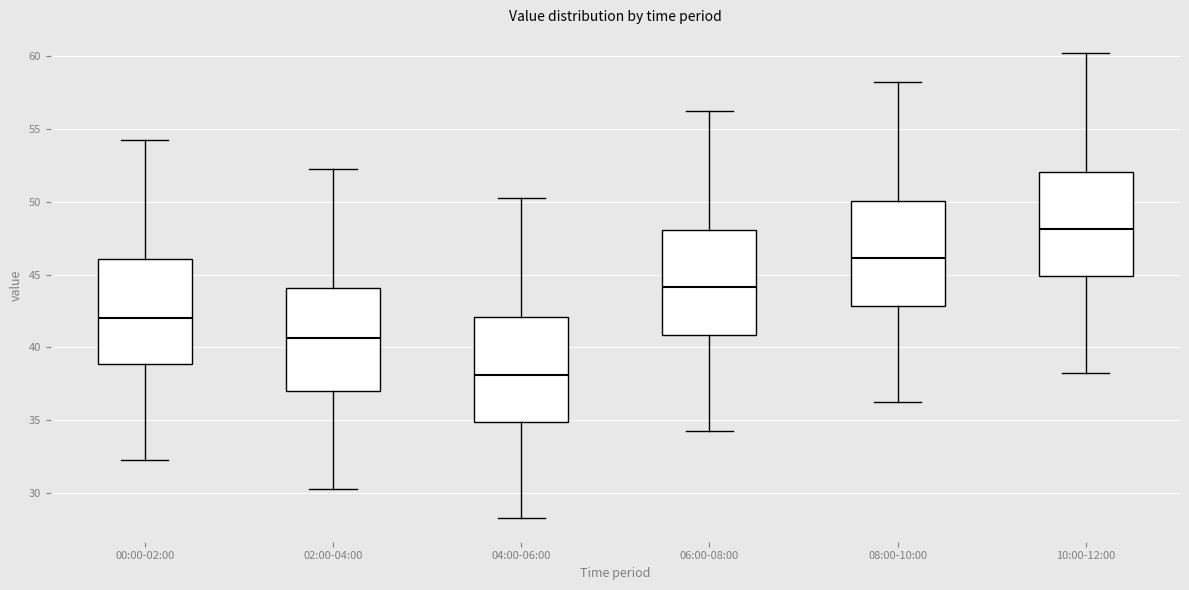

Reading left to right, transcribe this box plot: for each box, give where its median line is, the range the box spans, and where its two whiskers end, as read against the y-axis. The values are not printed on the chart, so give them approximately, as read against the axis.

00:00-02:00: median 42.0, box 39.0 to 46.0, whiskers 32.5 to 54.5
02:00-04:00: median 40.5, box 37.0 to 44.0, whiskers 30.5 to 52.5
04:00-06:00: median 38.0, box 35.0 to 42.0, whiskers 28.5 to 50.5
06:00-08:00: median 44.0, box 41.0 to 48.0, whiskers 34.5 to 56.5
08:00-10:00: median 46.0, box 43.0 to 50.0, whiskers 36.5 to 58.5
10:00-12:00: median 48.0, box 45.0 to 52.0, whiskers 38.5 to 60.5